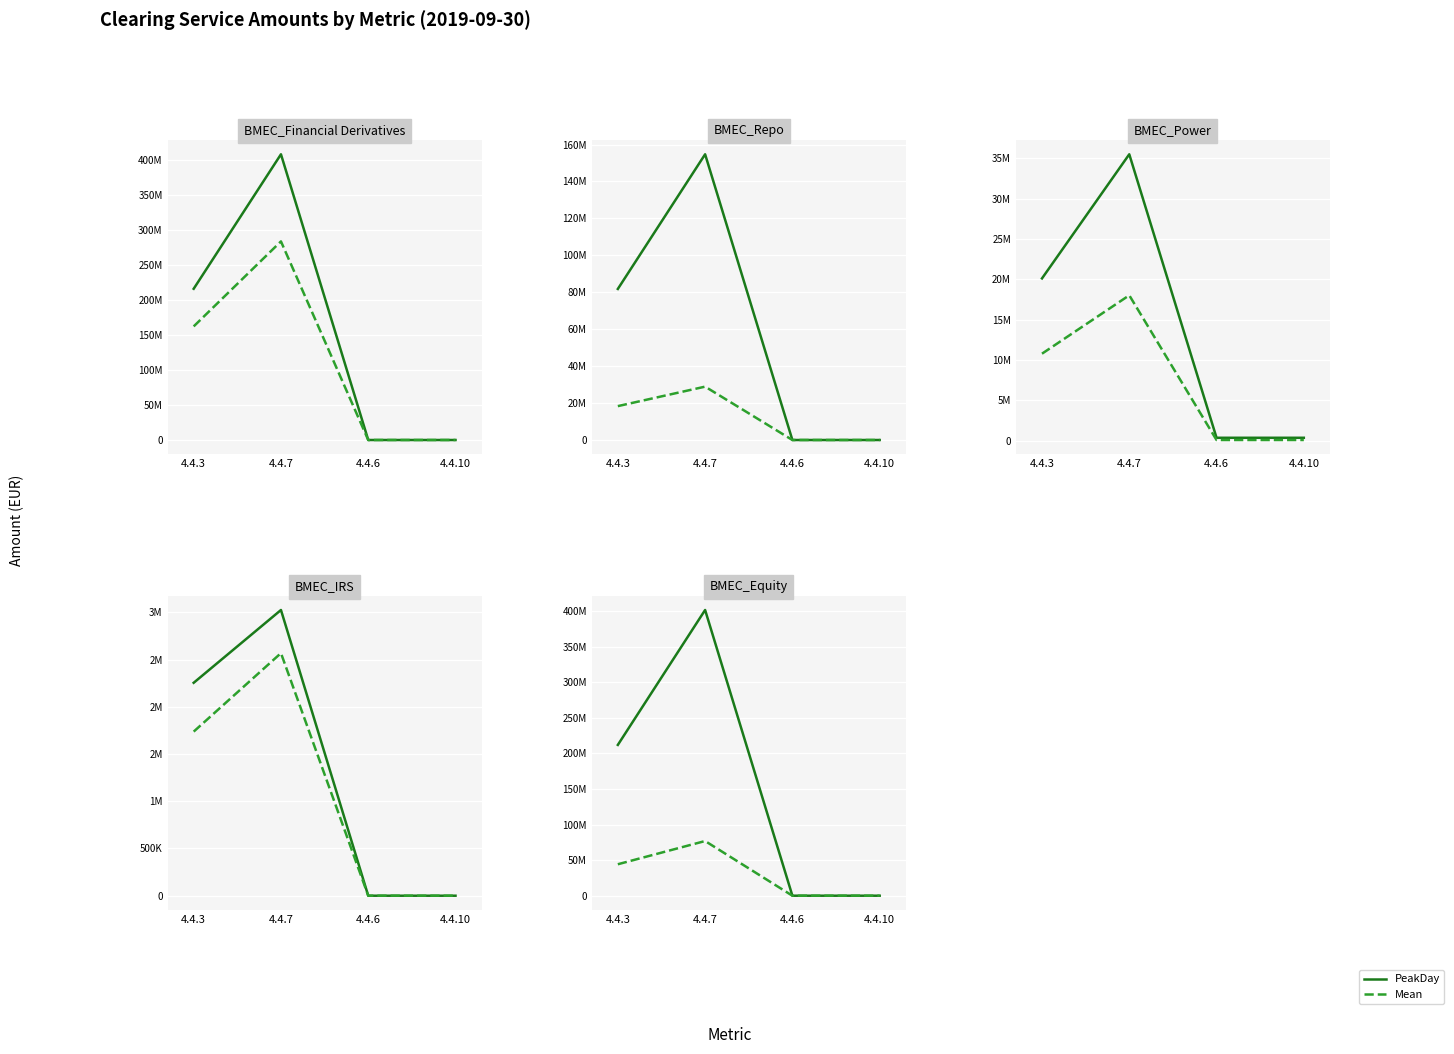

How many data points in PeakDay are above 212082128?

2